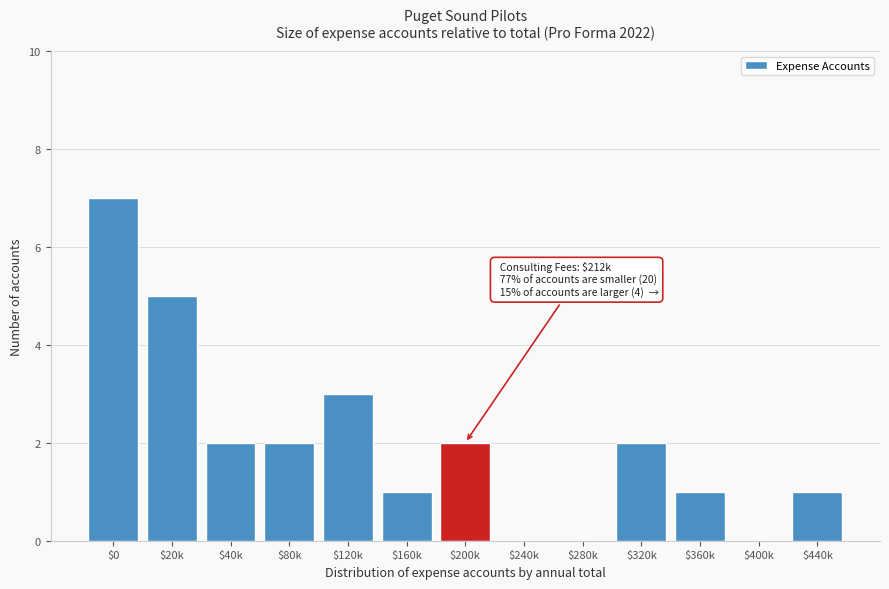

What is the maximum value shown in the chart?

7